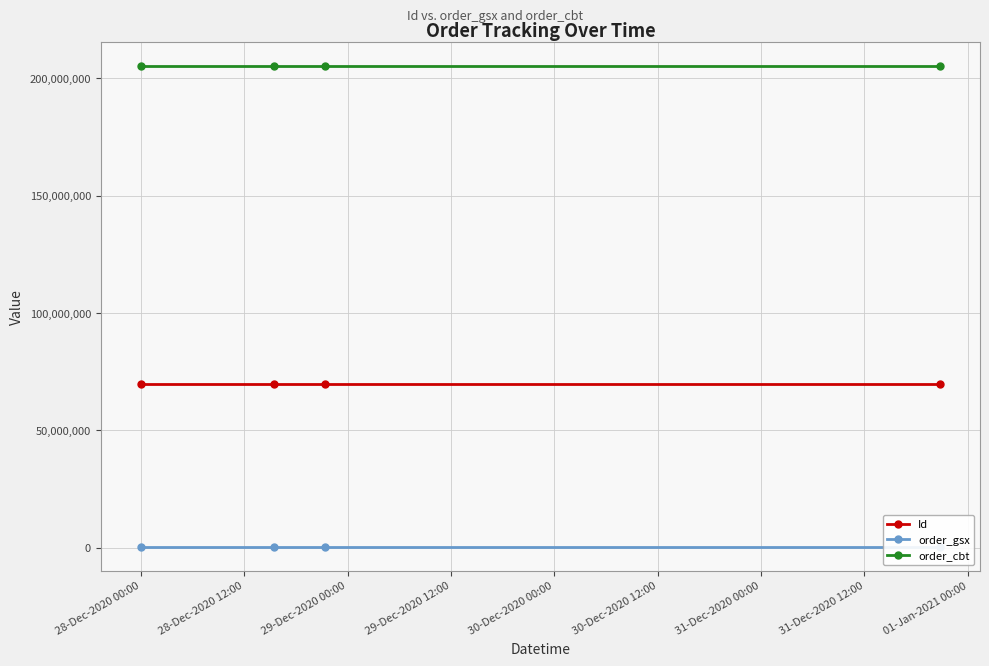

Rank the series by their maximum value, from lowest to highest.

order_gsx, Id, order_cbt